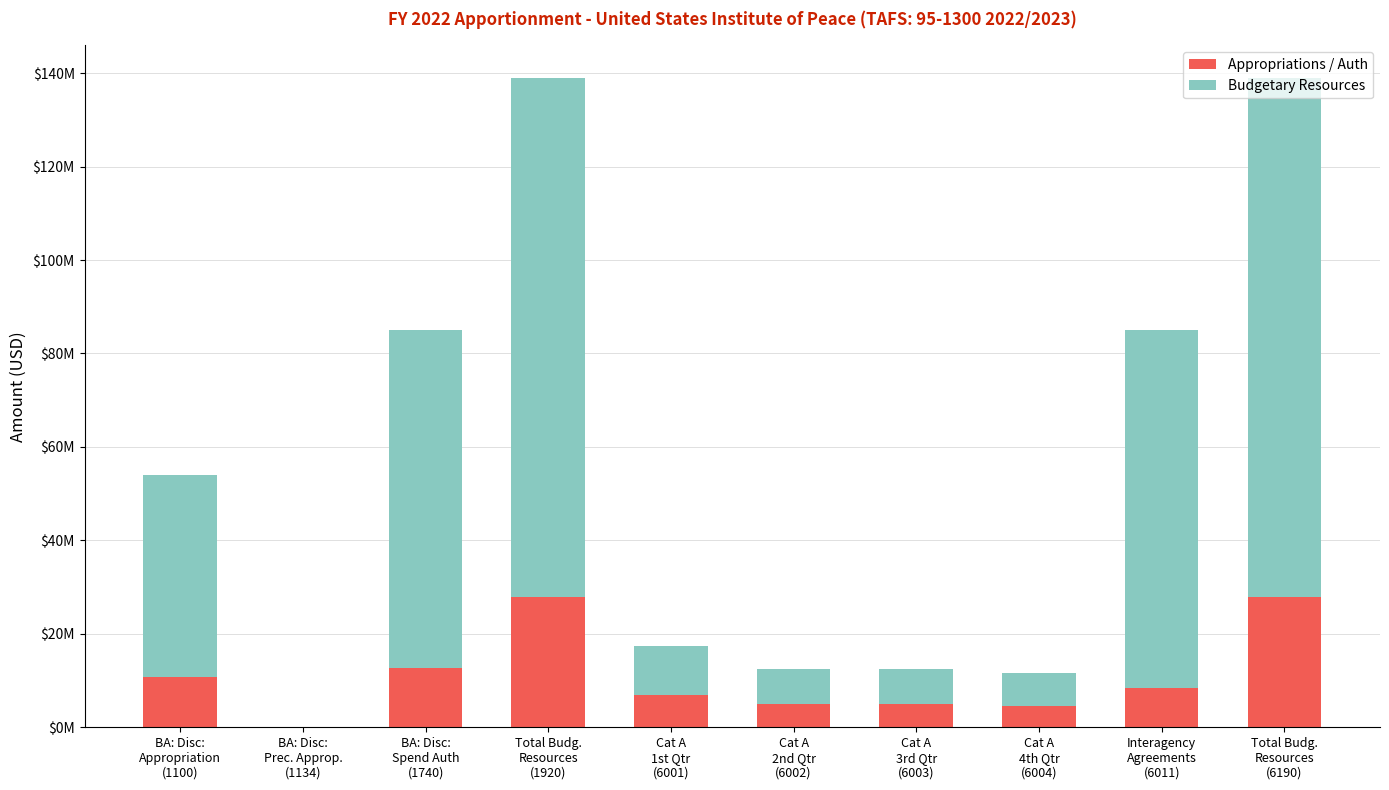

What are all the series names shown in the legend?

Appropriations / Auth, Budgetary Resources